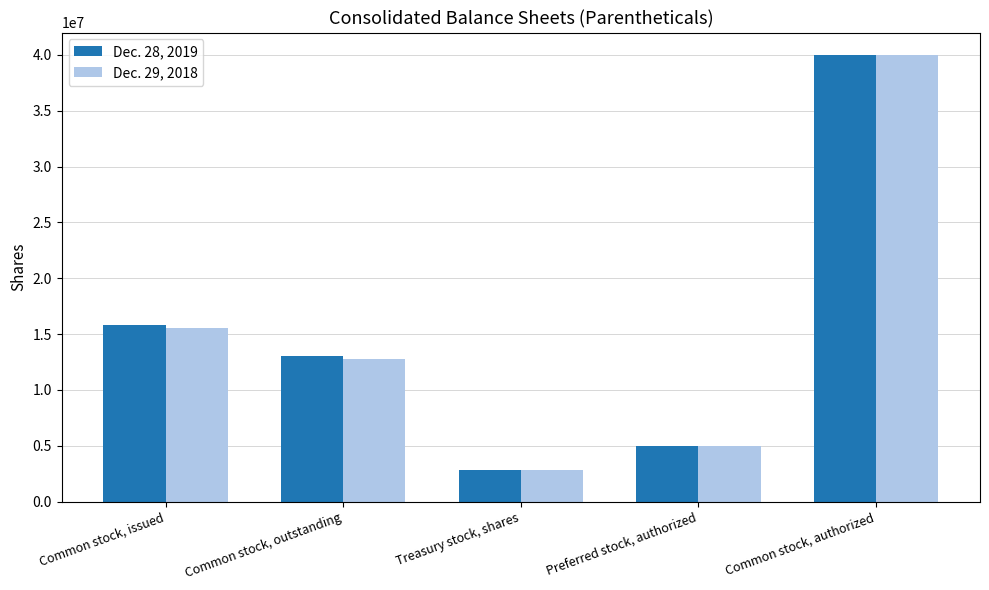

What is the lowest value of the Dec. 28, 2019 series?

2823172